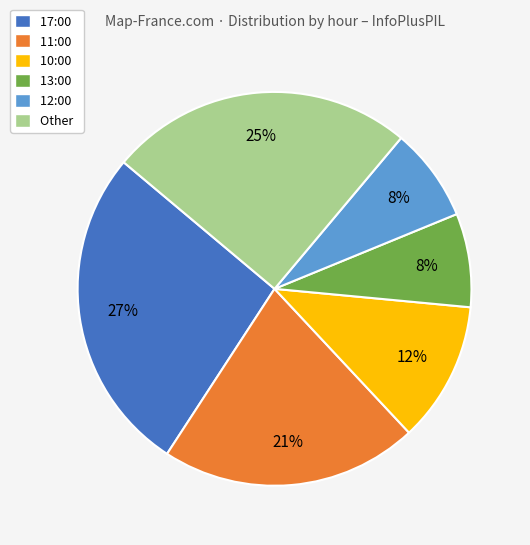

How many segments does this pie chart have?

6